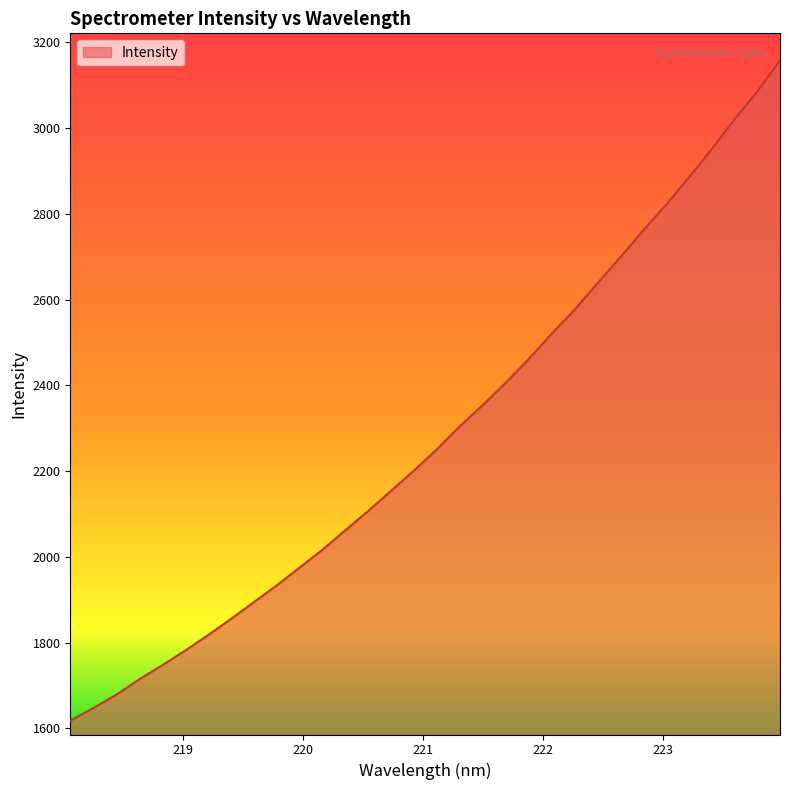

What is the minimum value shown in the chart?

1618.3